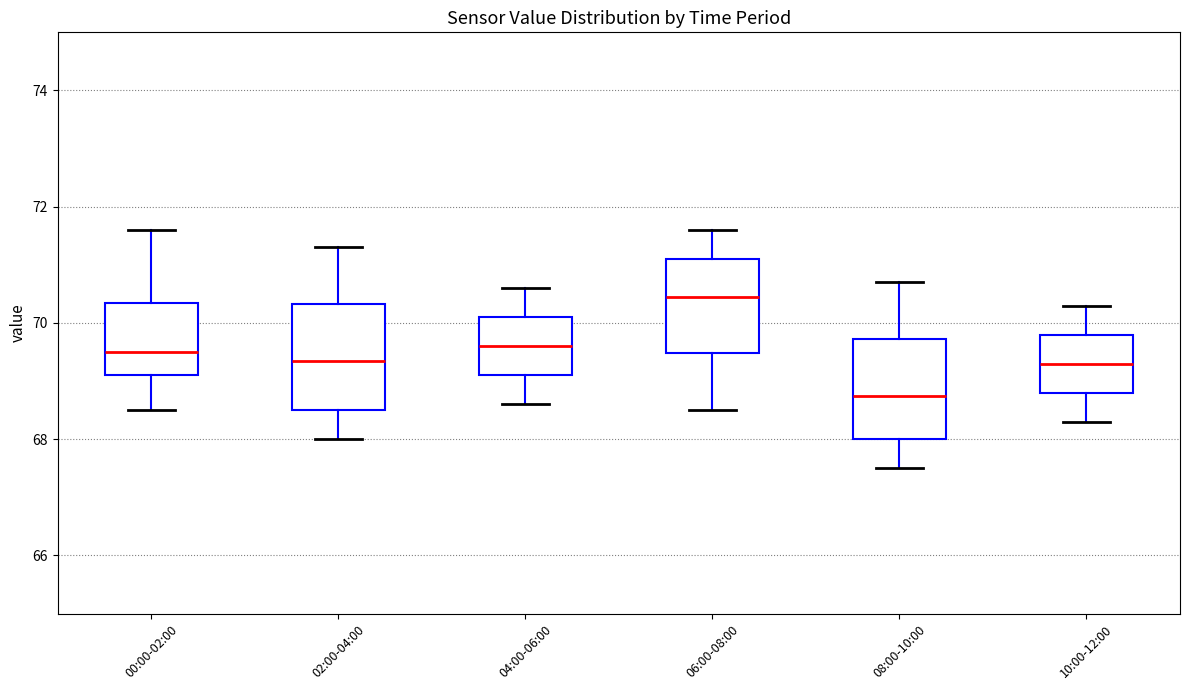

Where does the lower whisker of the box for 00:00-02:00 end on the y-axis? The values are not printed on the chart, so give them approximately, as read against the axis.

68.6